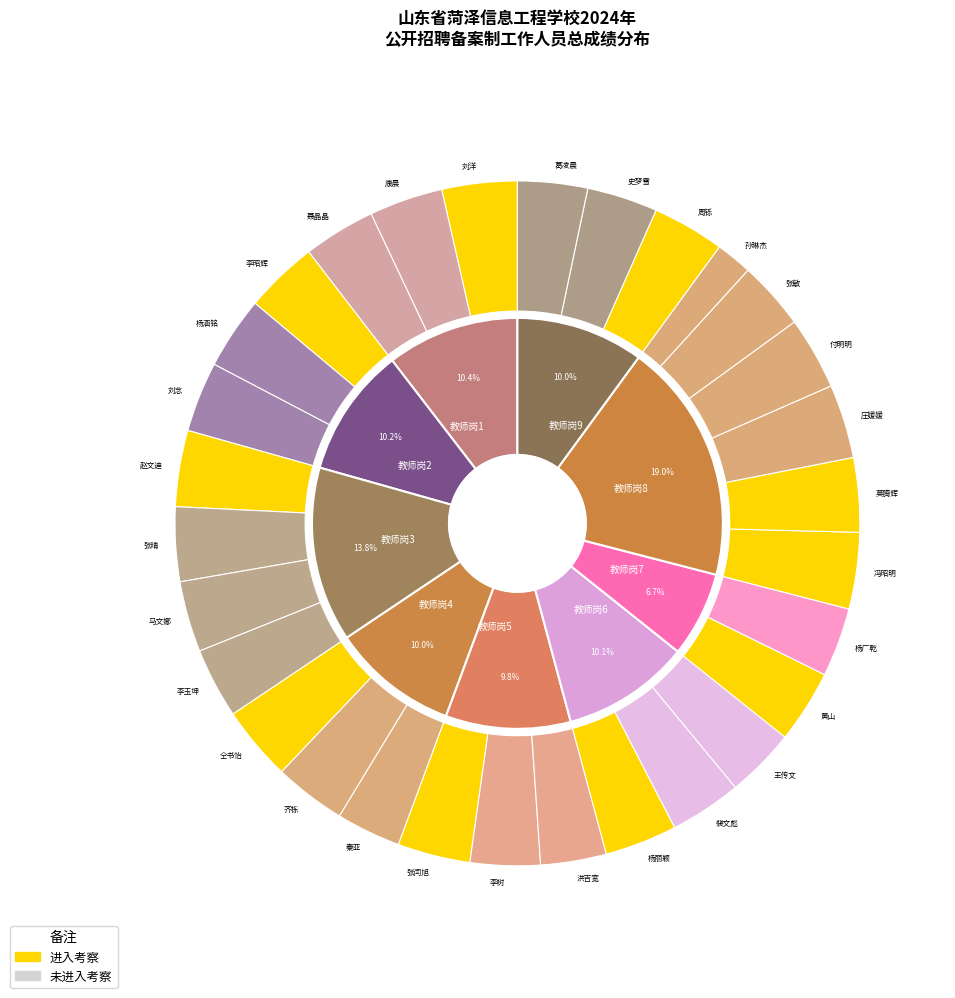

The 赵文迪 slice represents 18% of the pie. True or false?

False